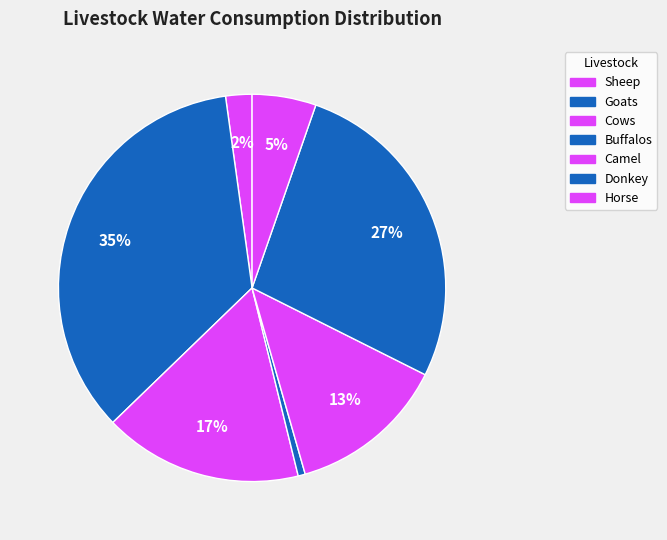

How many slices are in this pie chart?

7